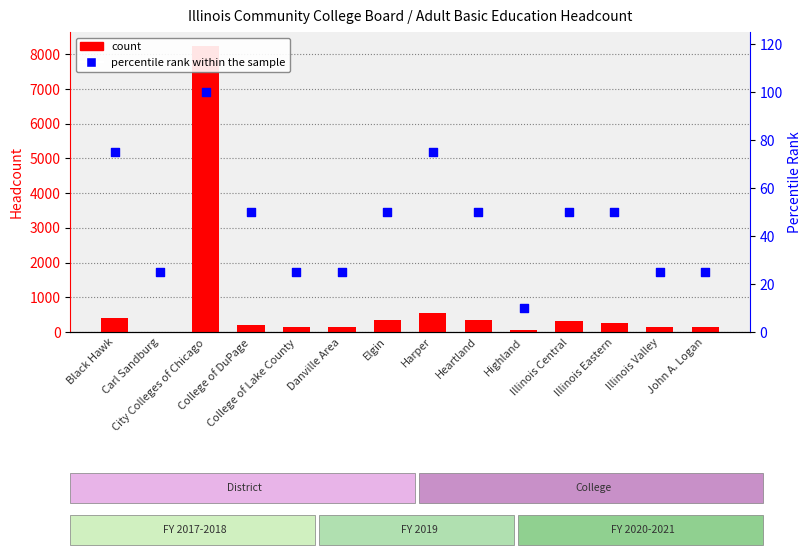

Which series has the largest Y range (max minus min)?

count